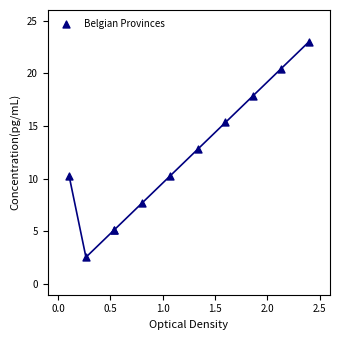

What Y value in the scatter plot is closest to 12?

12.8